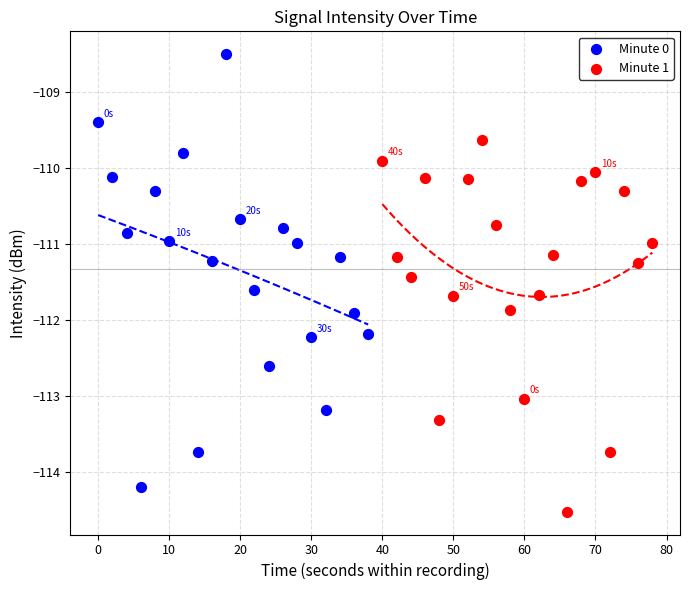

Which series contains the lowest Y value?

Minute 1